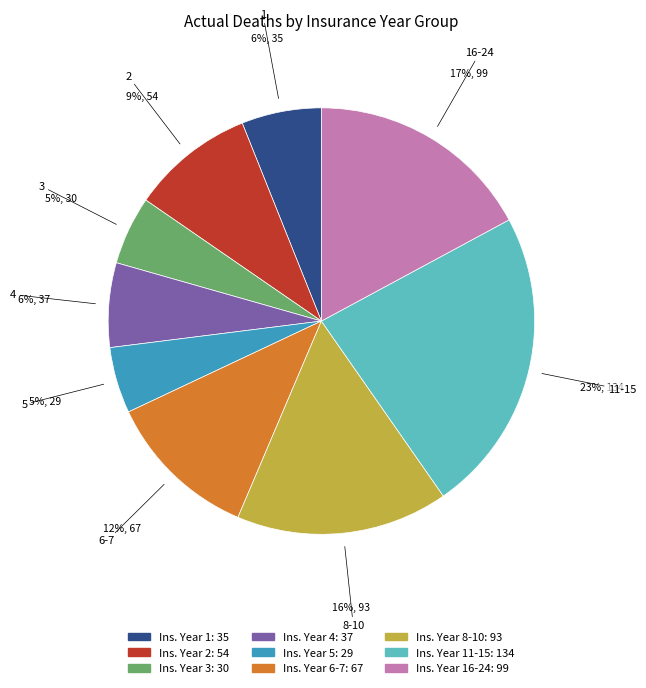

To the nearest percent, what is the difference between the largest and smallest slice percentages?

18%